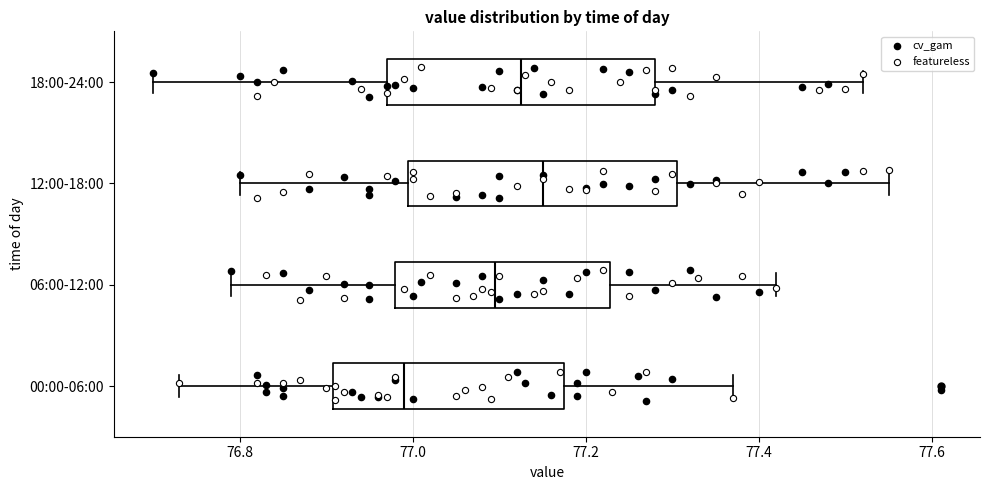

Reading bottom to top, read every box against the x-axis: the position of its median line, the range the box covers, and the ends of its whiskers. The values are not printed on the chart, so give them approximately, as read against the axis.

00:00-06:00: median 77.00, box 76.90 to 77.18, whiskers 76.74 to 77.38
06:00-12:00: median 77.10, box 76.98 to 77.22, whiskers 76.80 to 77.42
12:00-18:00: median 77.16, box 77.00 to 77.30, whiskers 76.80 to 77.56
18:00-24:00: median 77.12, box 76.98 to 77.28, whiskers 76.70 to 77.52